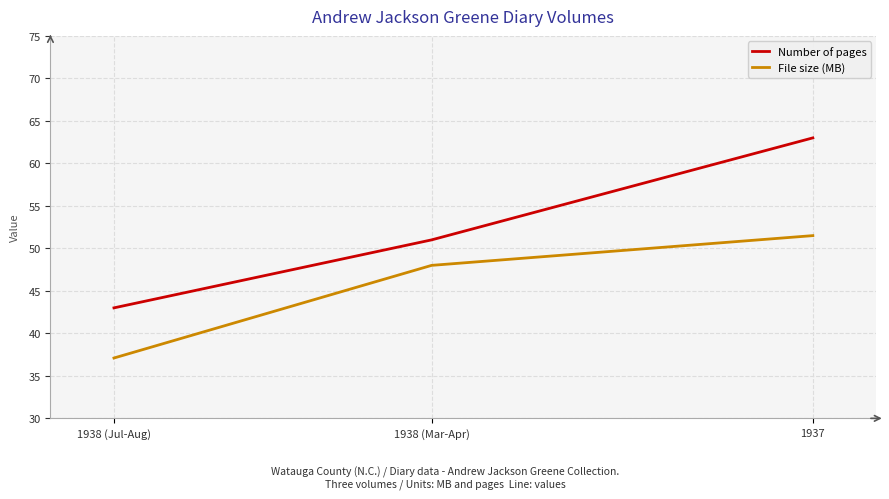

True or false: Number of pages has a value of 16.9 at 1938 (Jul-Aug).

False